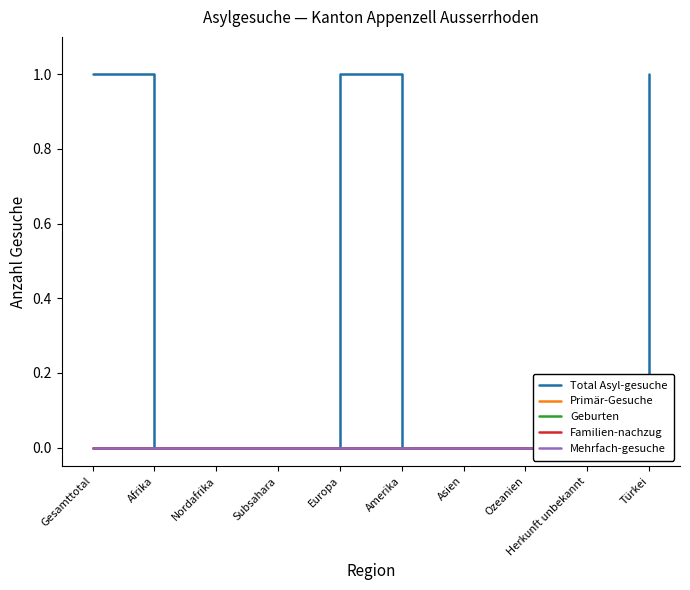

Reading left to right, what are all the values shown in this chart?

Total Asyl-gesuche: 1	0	0	0	1	0	0	0	0	1
Primär-Gesuche: 0	0	0	0	0	0	0	0	0	0
Geburten: 0	0	0	0	0	0	0	0	0	0
Familien-nachzug: 0	0	0	0	0	0	0	0	0	0
Mehrfach-gesuche: 0	0	0	0	0	0	0	0	0	0